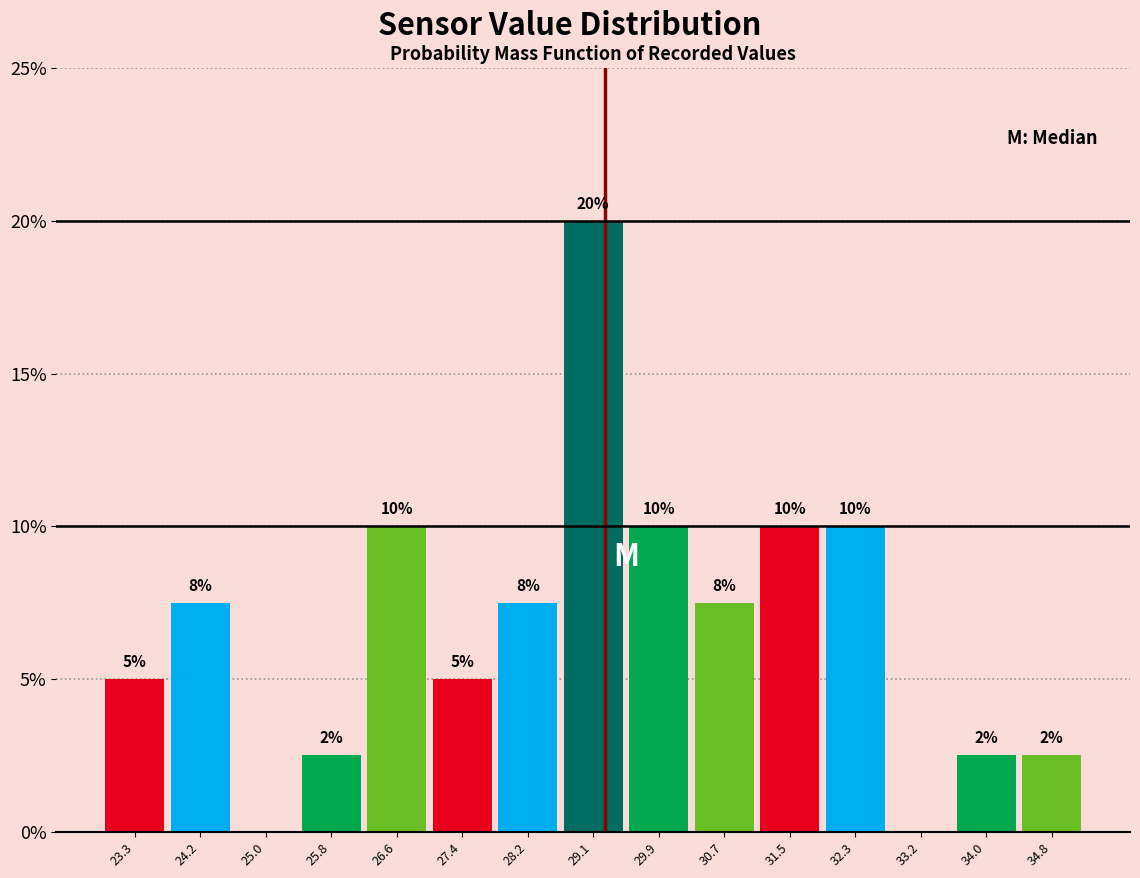

Over which range of the x-axis is the bar tallest?

28.7 to 29.5